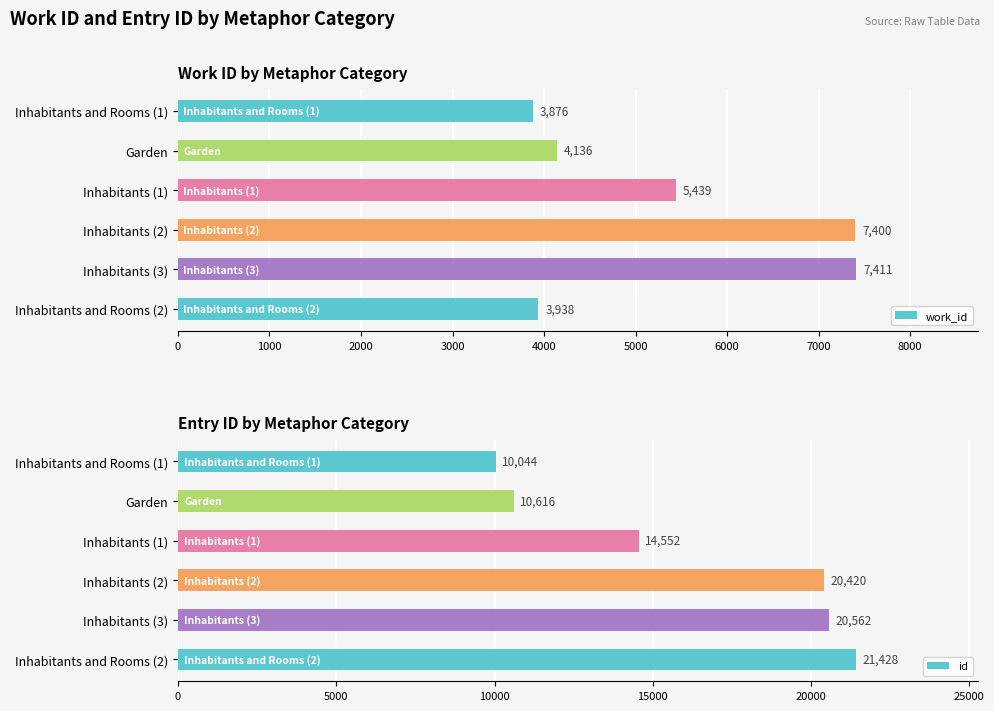

Reading left to right, extract all data points from this chart.

work_id: 3876	4136	5439	7400	7411	3938
id: 10044	10616	14552	20420	20562	21428